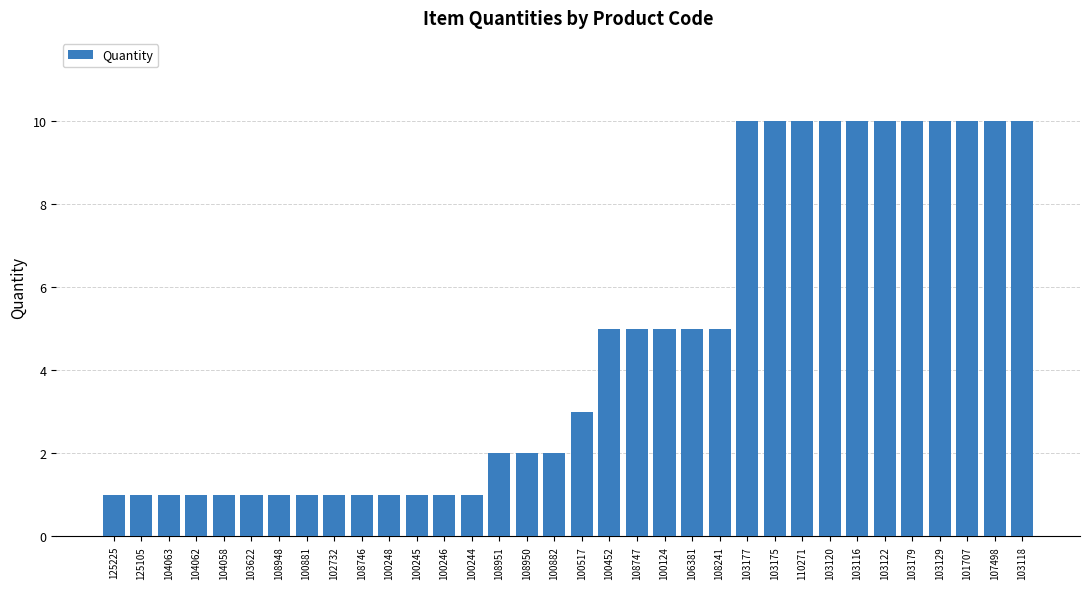

What is the greatest value displayed?

10